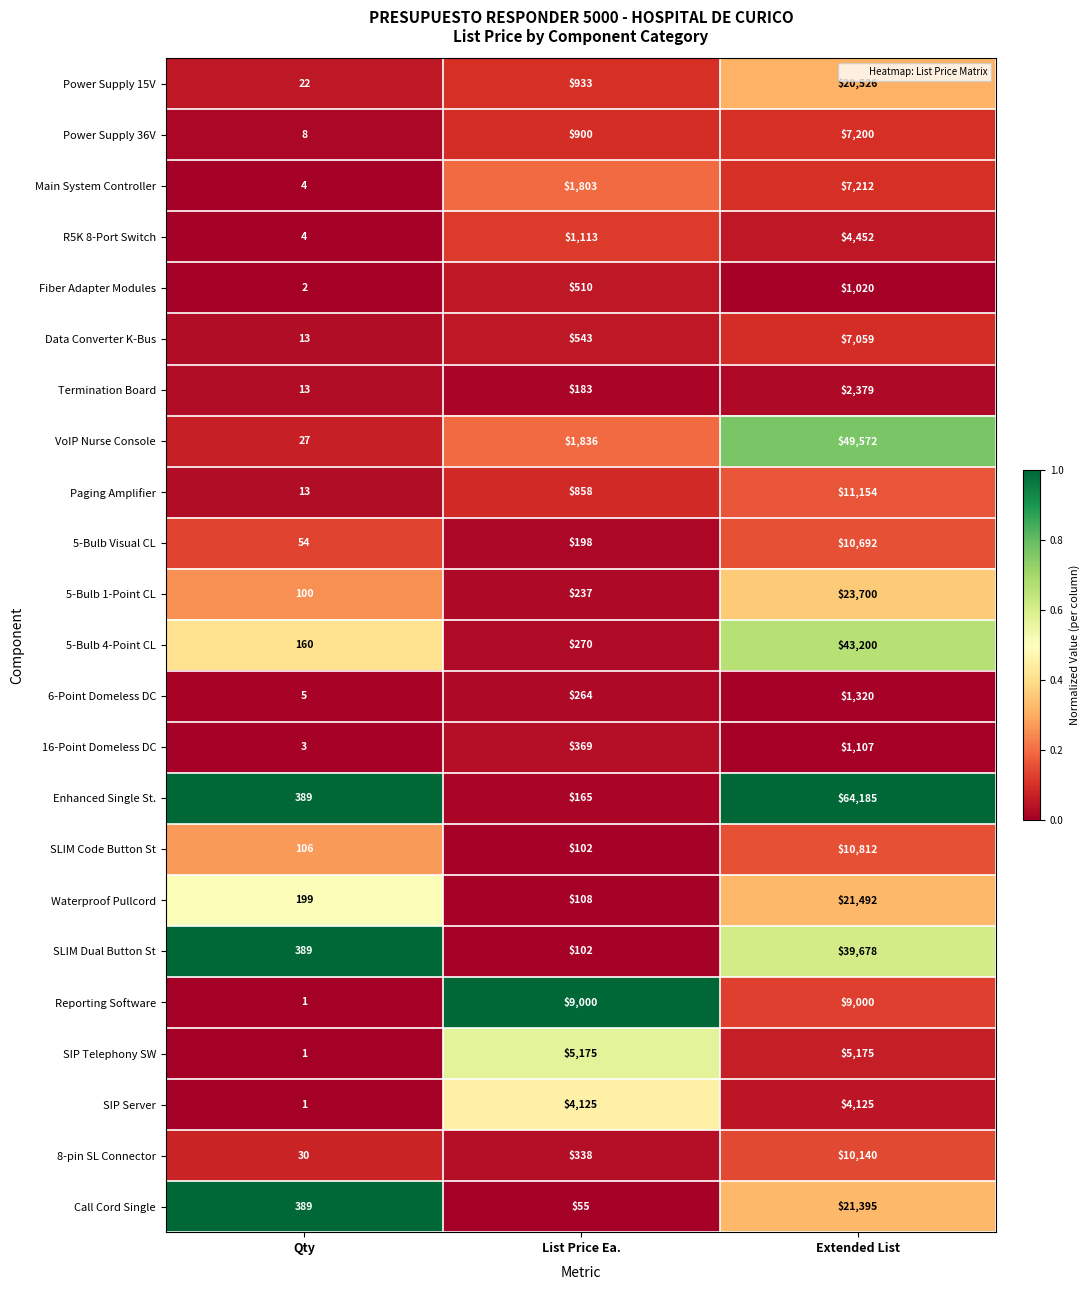

At which category is the sum across all series the highest?

Extended List